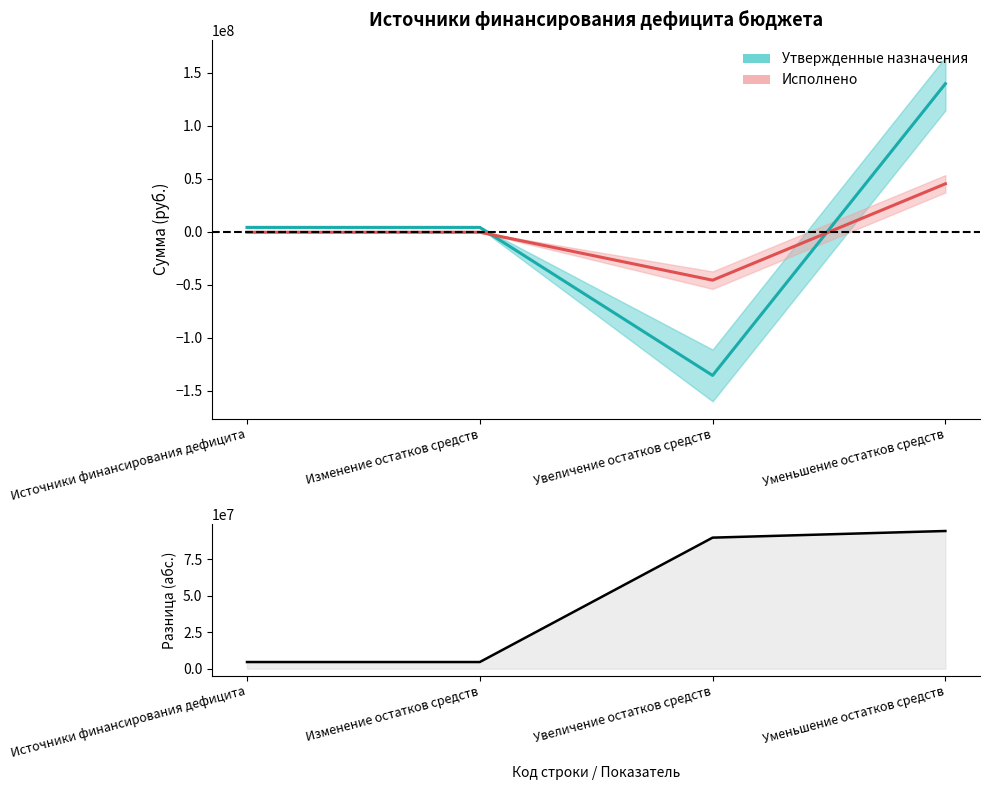

At which label is Утвержденные назначения closest to 2063645?

Источники финансирования дефицита